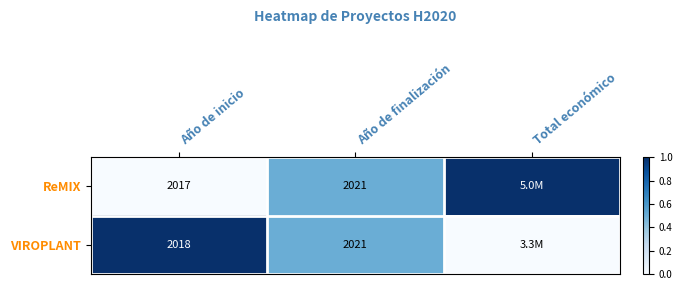

True or false: ReMIX has a value of 2017 at Año de inicio.

True